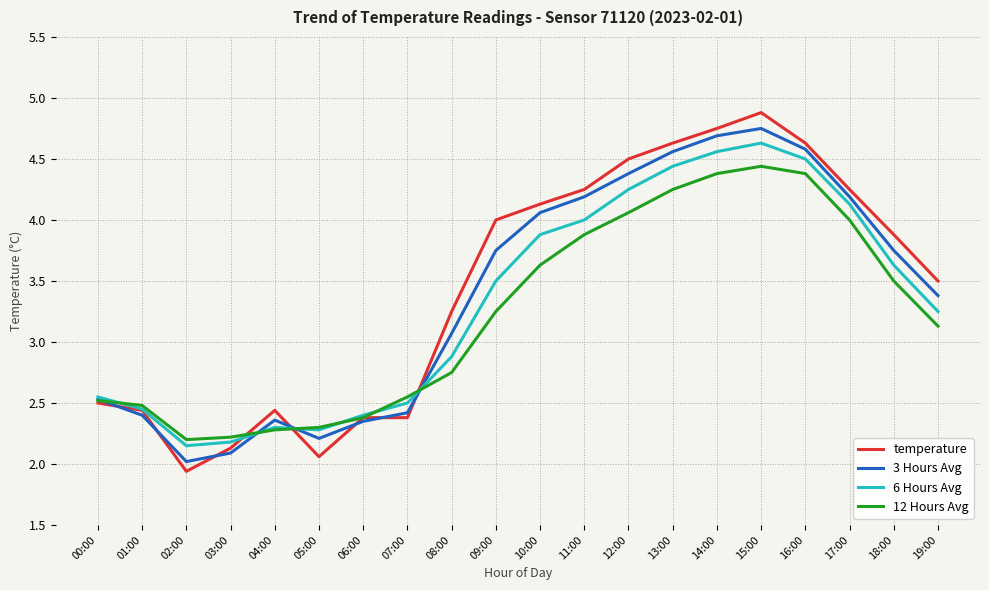

What is the total value across all series at 09:00?

14.5